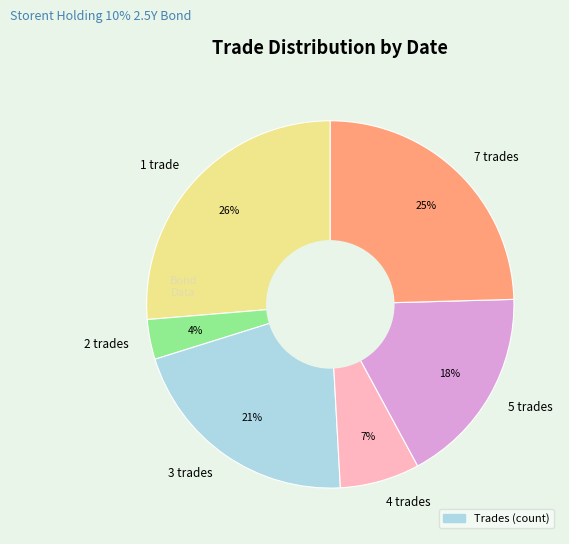

To the nearest percent, what percentage of the pie is 4 trades?

7%